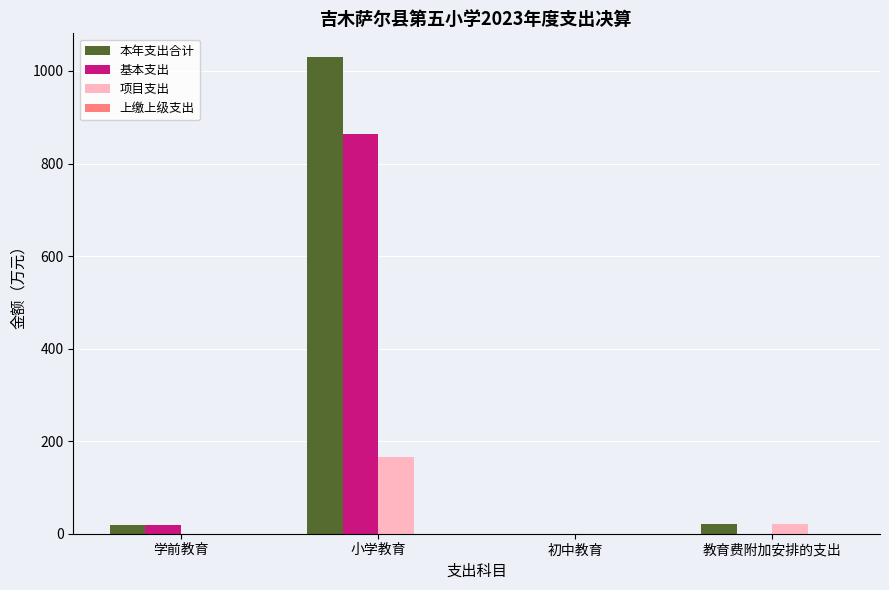

How many categories are shown in the chart?

4